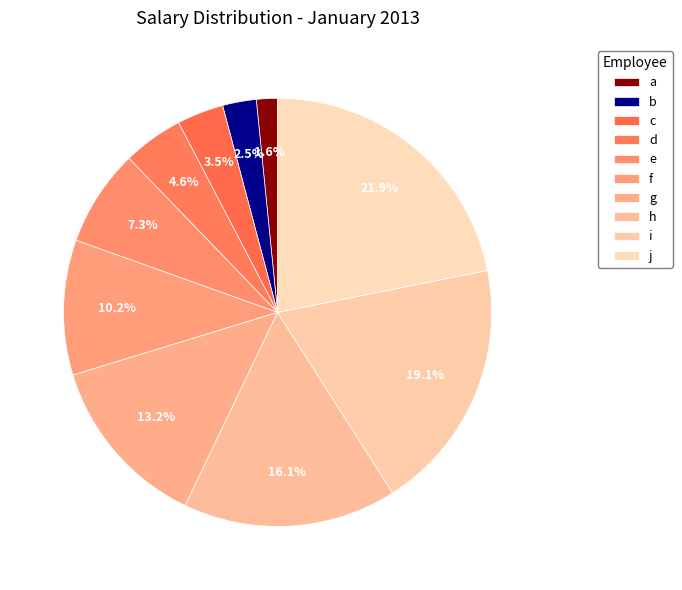

Count the number of slices in the pie.

10